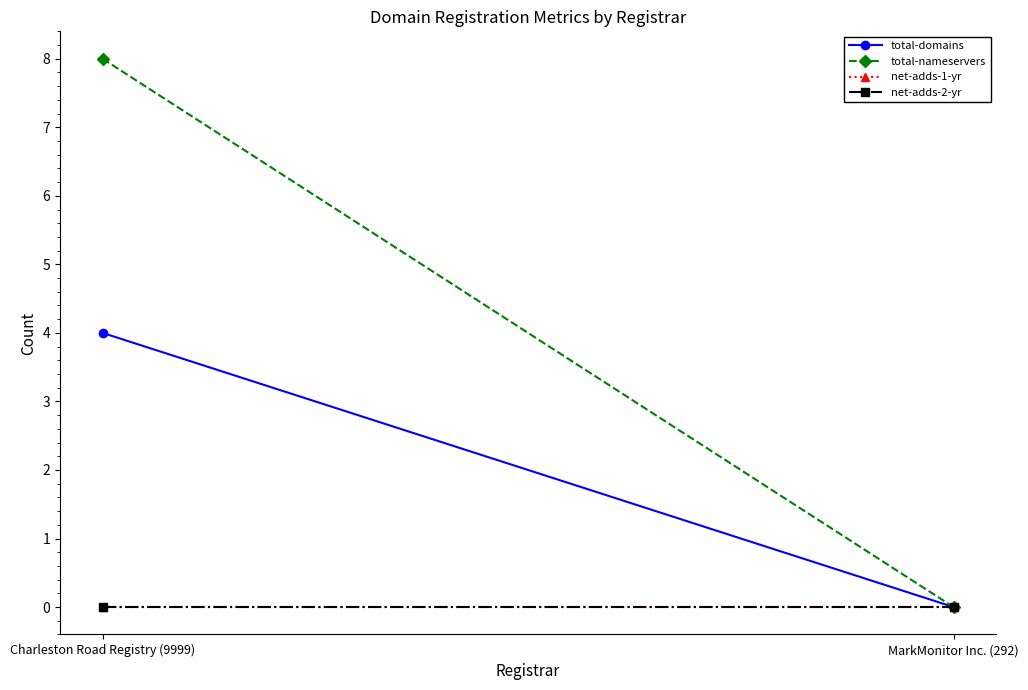

At which label does total-nameservers reach its minimum?

MarkMonitor Inc. (292)